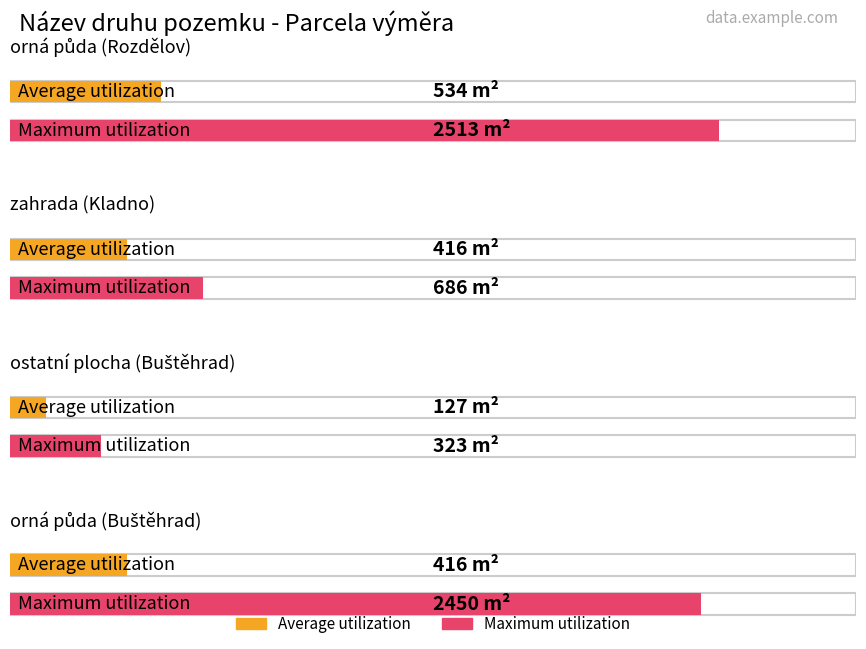

What is the total value across all series at orná půda (Rozdělov)?

3047